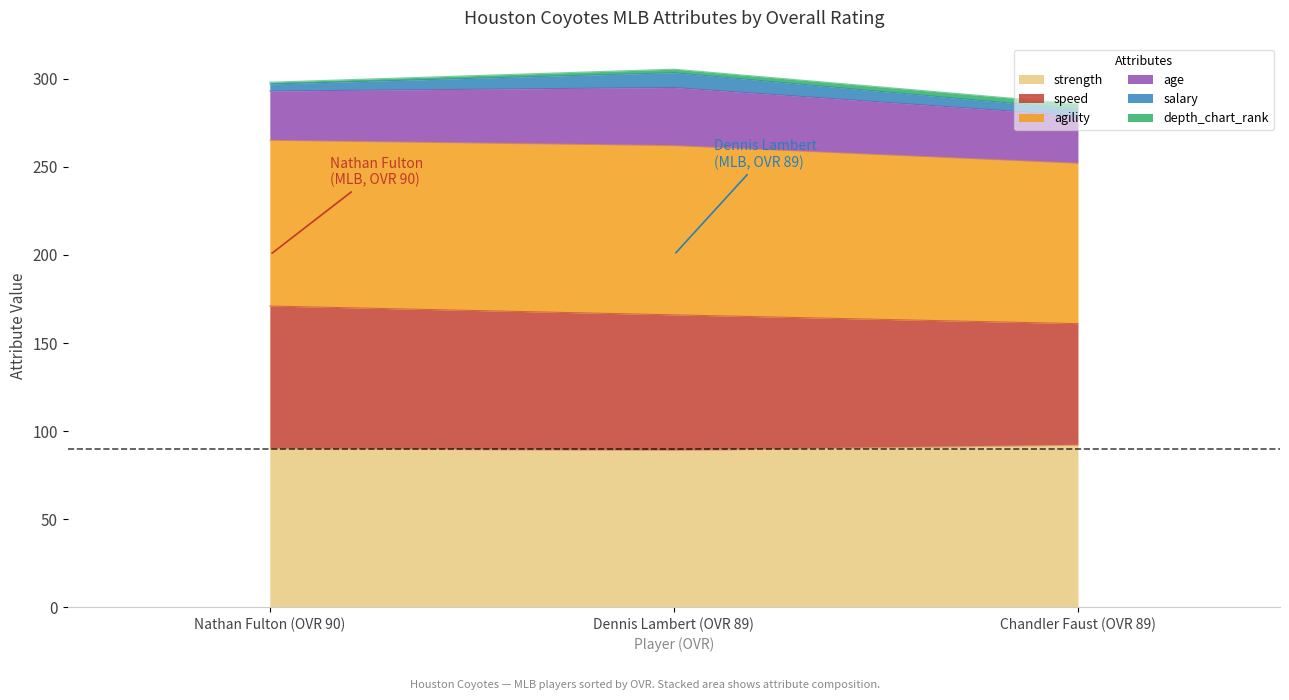

Does the chart display data point markers on the line(s)?

No